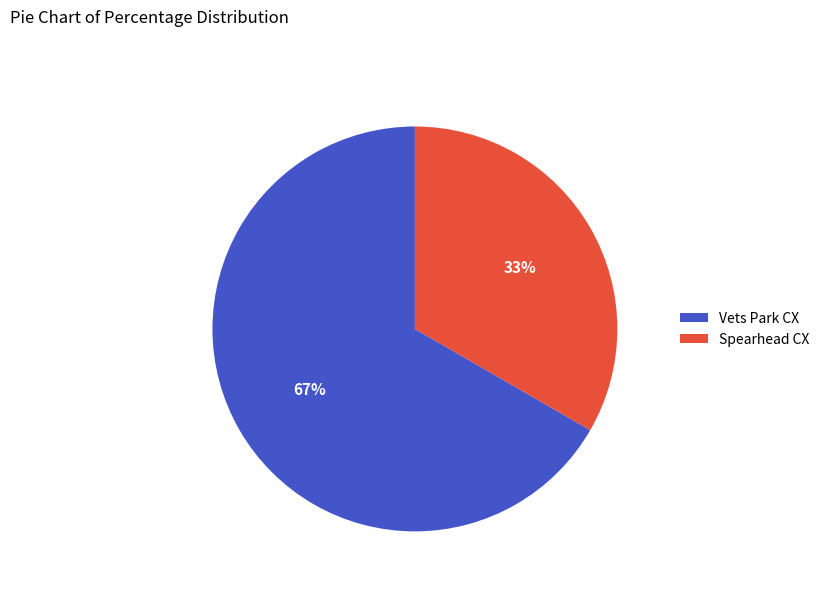

What is the smallest slice in the pie chart?

Spearhead CX